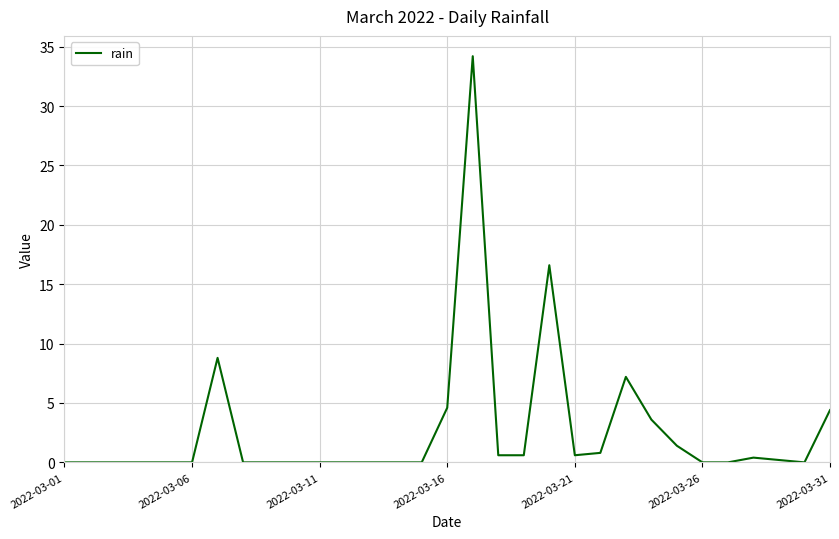

How many lines are shown in the chart?

1